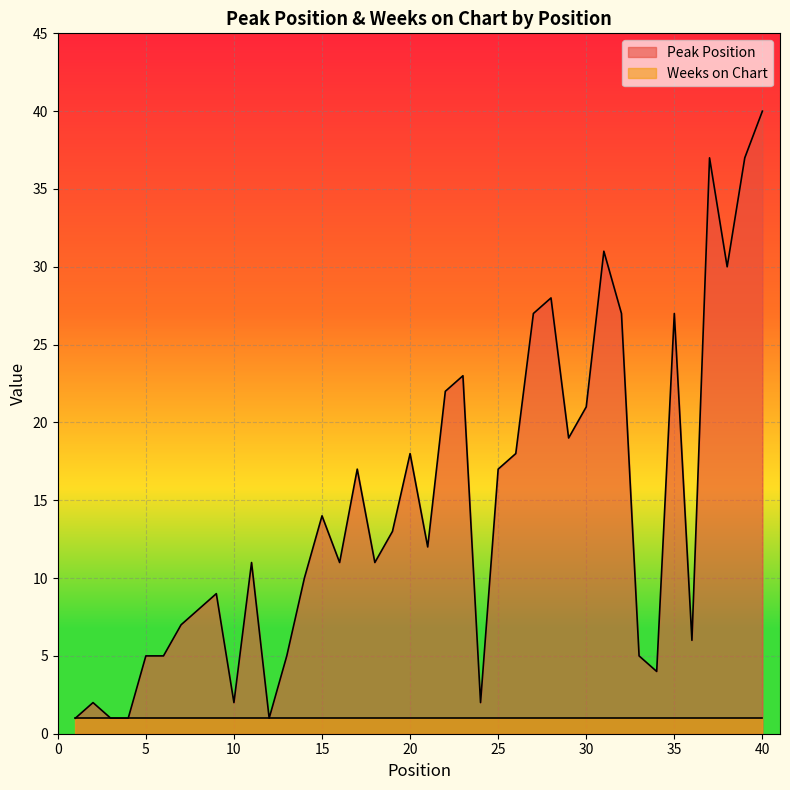

Rank the categories by value from highest to lowest.

40, 37, 39, 31, 38, 28, 27, 32, 35, 23, 22, 30, 29, 20, 26, 17, 25, 15, 19, 21, 11, 16, 18, 14, 9, 8, 7, 36, 5, 6, 13, 33, 34, 2, 10, 24, 1, 3, 4, 12